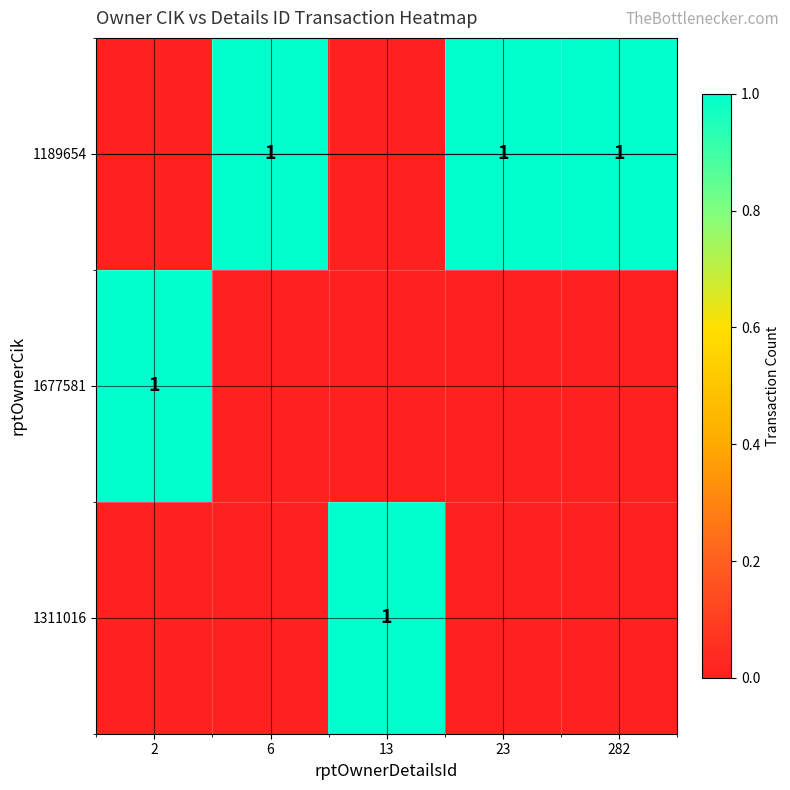

At how many categories does at least one series exceed 0?

5